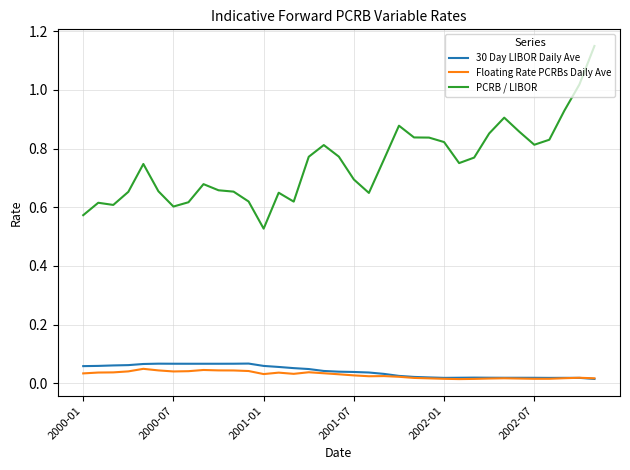

Which series has the widest spread of values?

PCRB / LIBOR